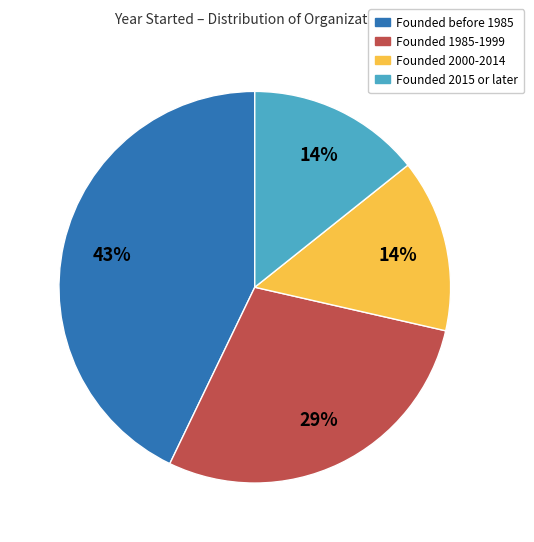

Does any single category account for the majority?

No